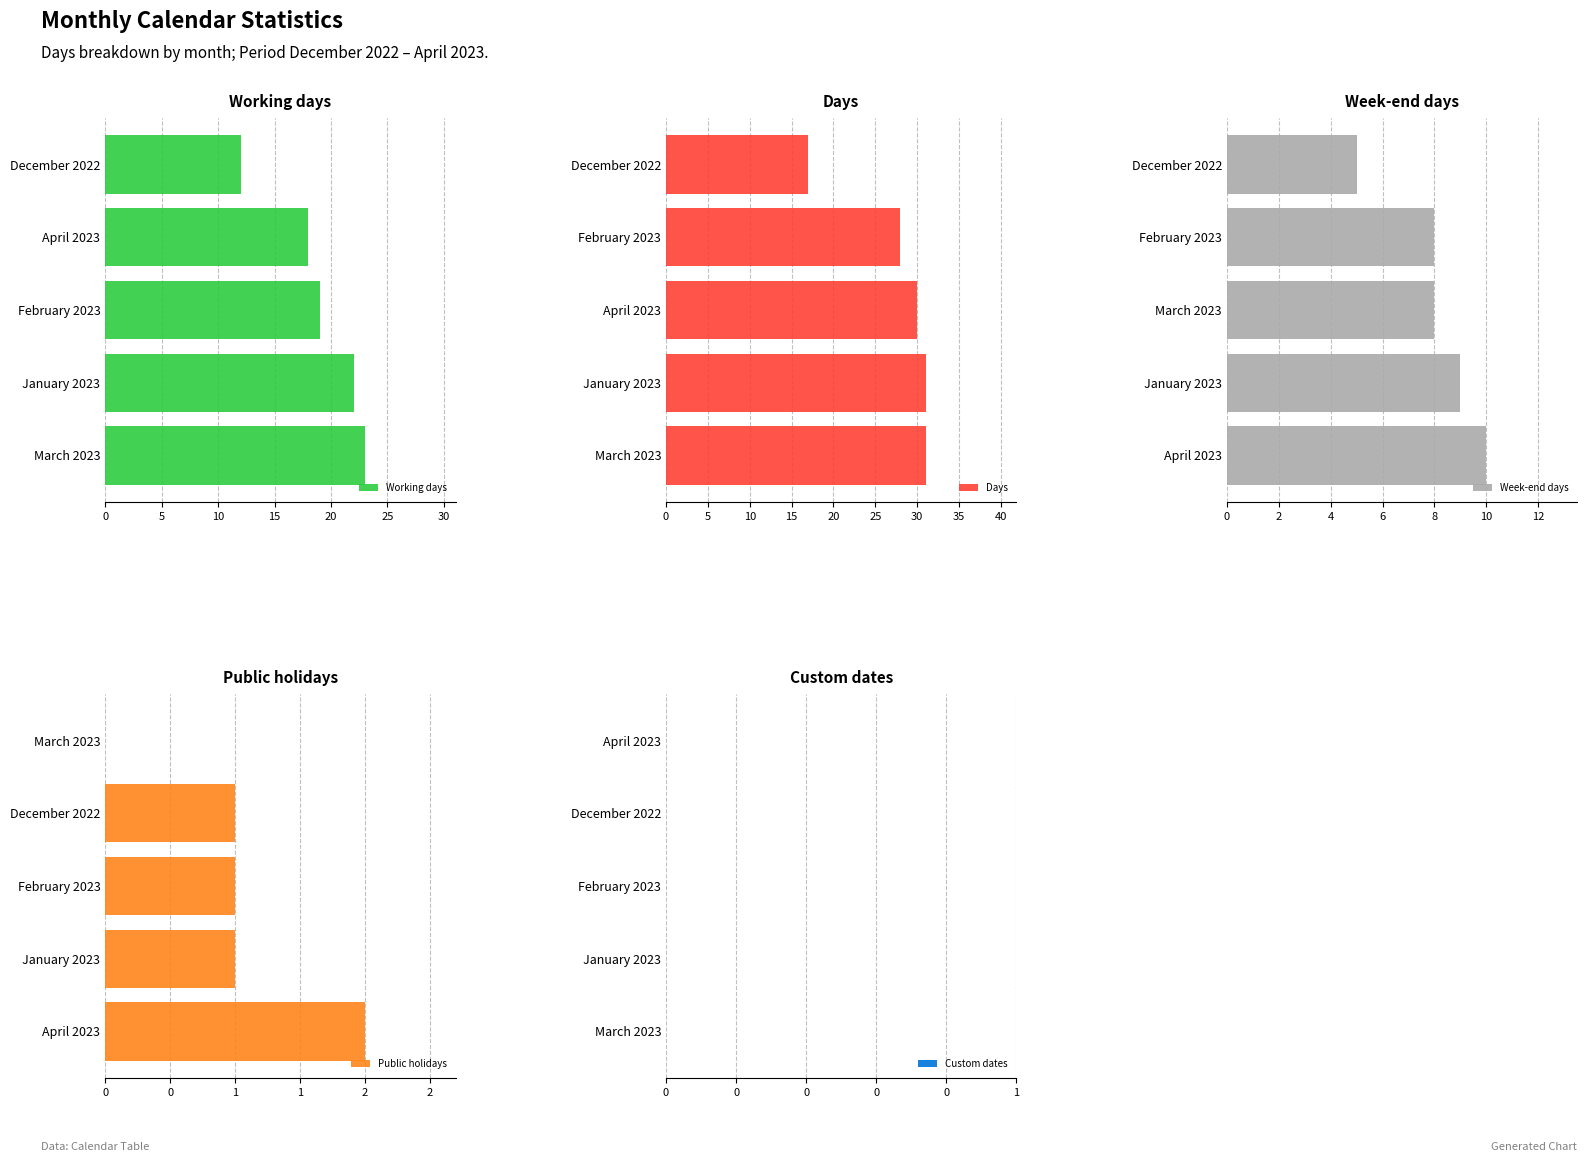

What is the sum of the Working days values at February 2023 and December 2022?

31